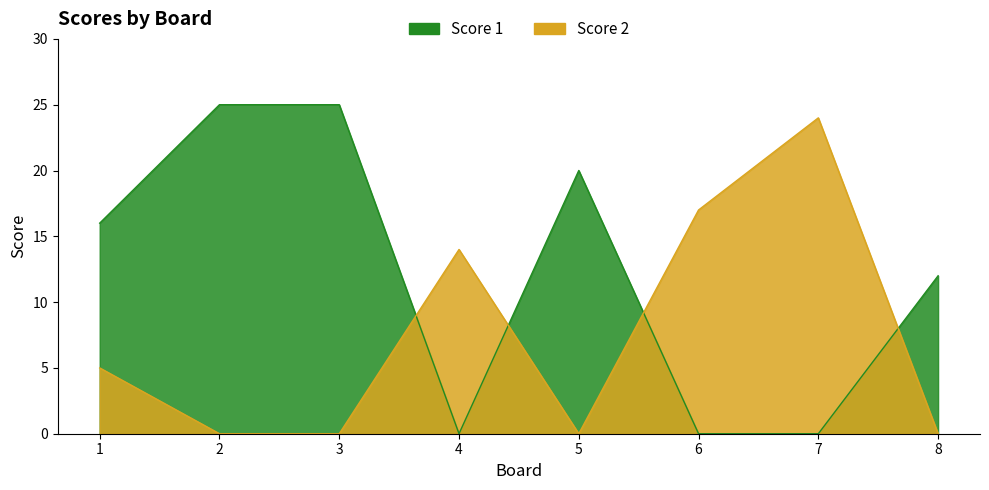

How many lines are shown in the chart?

2